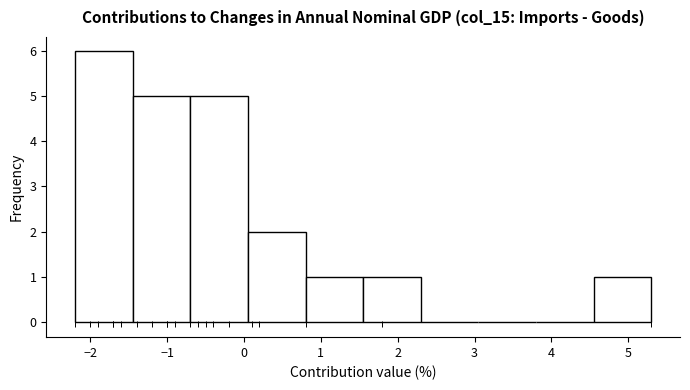

Reading left to right, list every bar in this chart as the range it spans on the x-axis followed by its height. Neither the bar edges nor the heights are printed on the chart, so give them approximately, as read against the axes.

-2.20 to -1.45: 6
-1.45 to -0.70: 5
-0.70 to 0.05: 5
0.05 to 0.80: 2
0.80 to 1.55: 1
1.55 to 2.30: 1
2.30 to 3.05: 0
3.05 to 3.80: 0
3.80 to 4.55: 0
4.55 to 5.30: 1